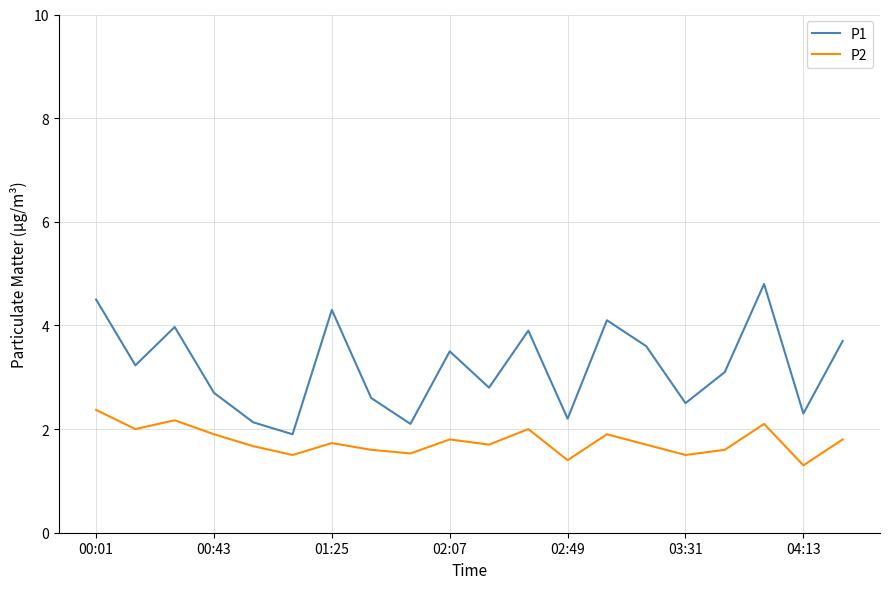

Count the number of data series in this chart.

2